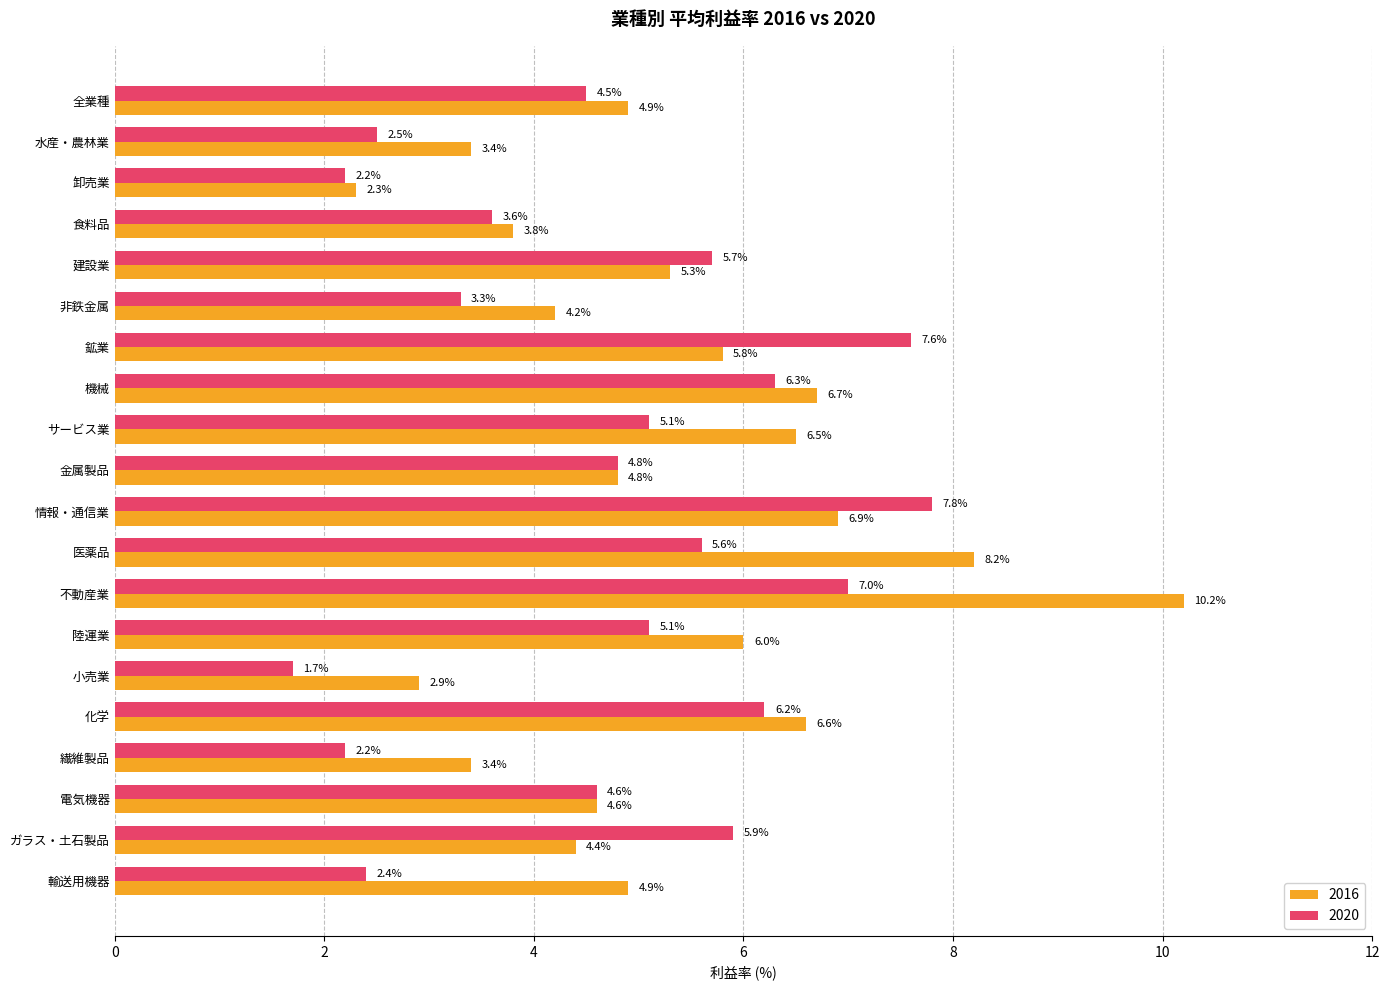

What is the minimum value for 2020?

1.7